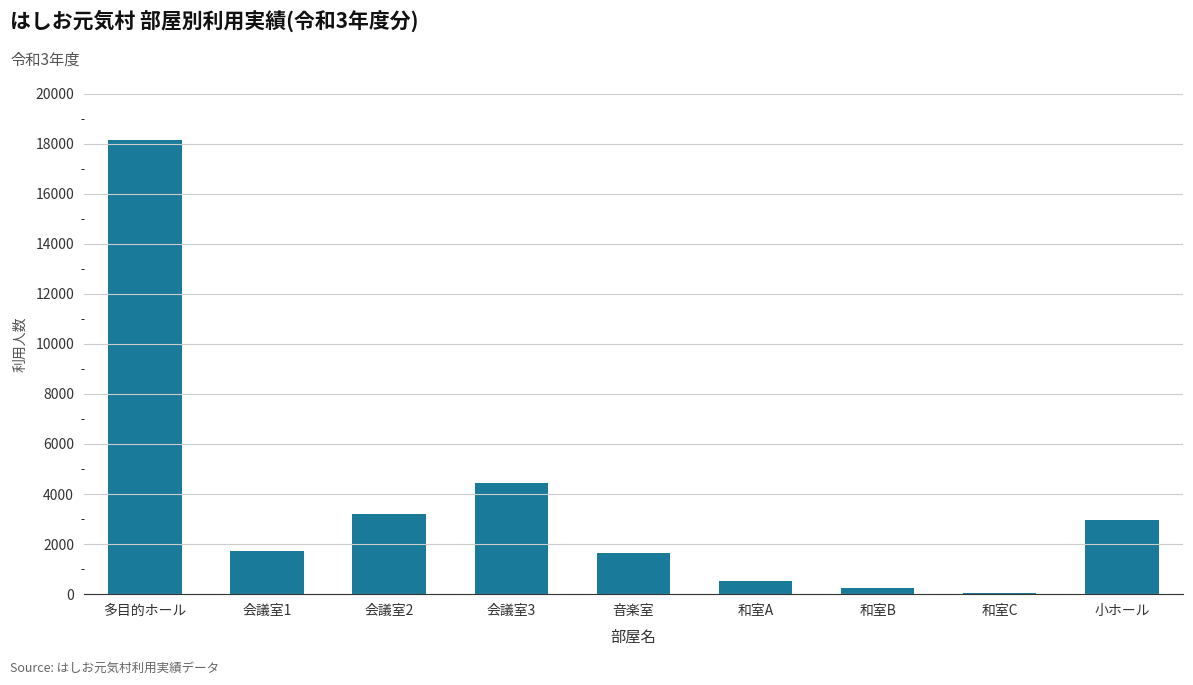

What is the sum of the values at 和室C and 和室B?

292